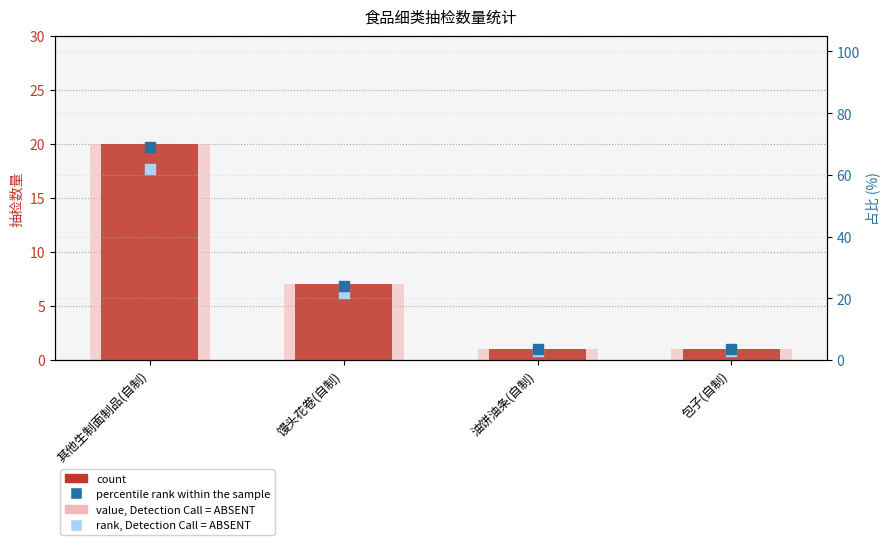

Which series reaches the maximum Y coordinate?

percentile rank within the sample